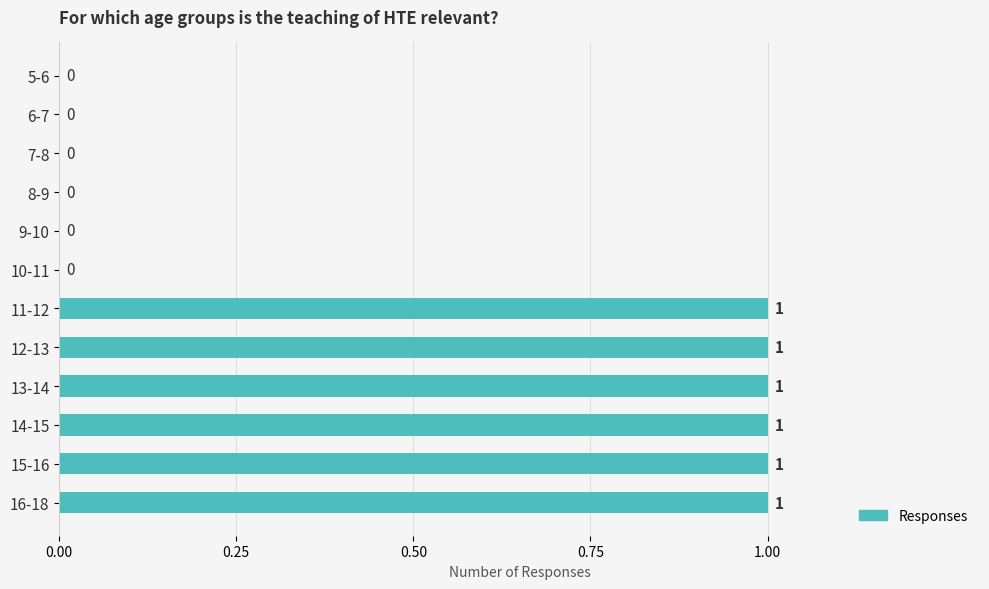

How many values are between 0 and 1?

12